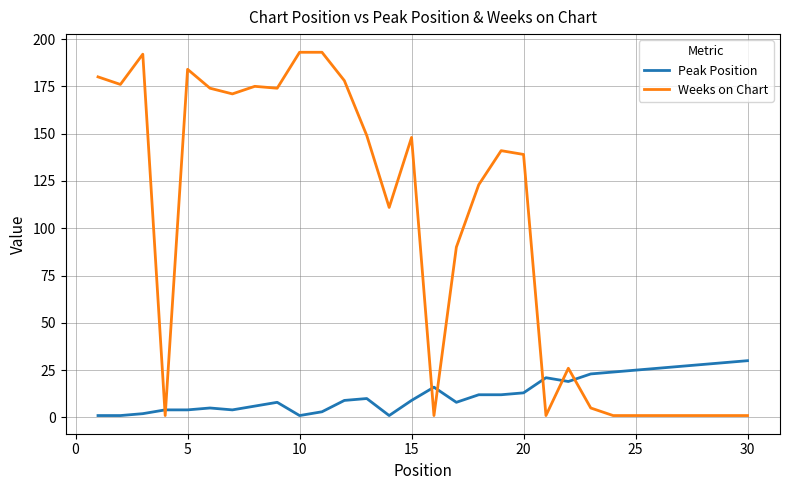

Does the chart have visible grid lines?

Yes